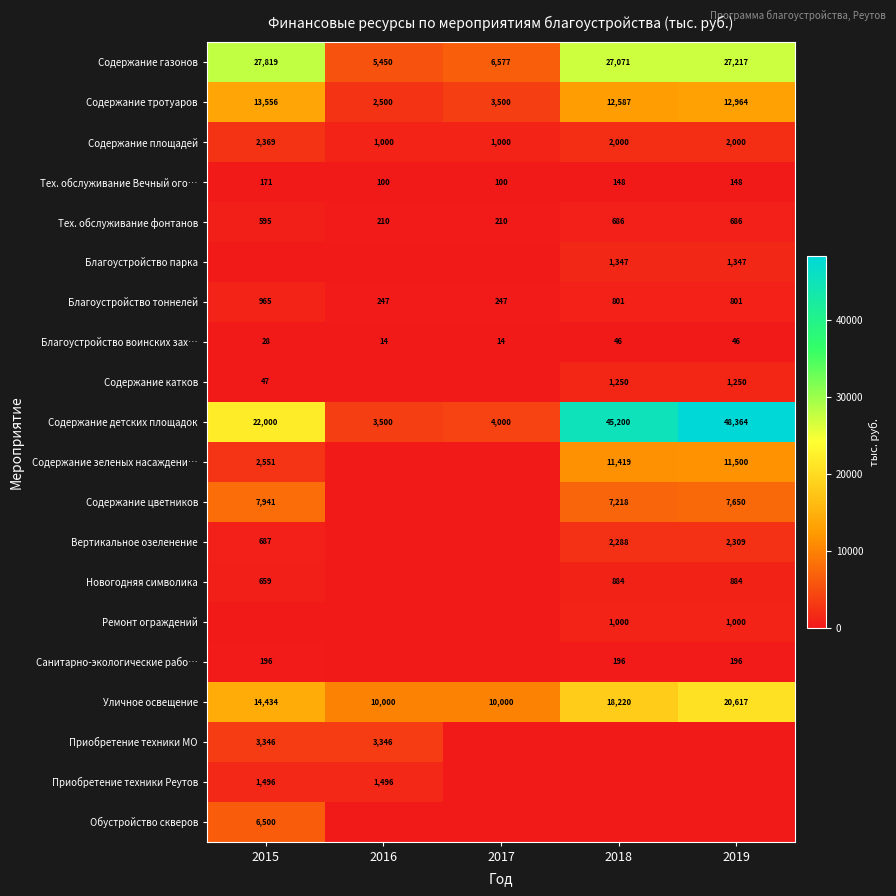

What is the sum of all Содержание газонов values?

94134